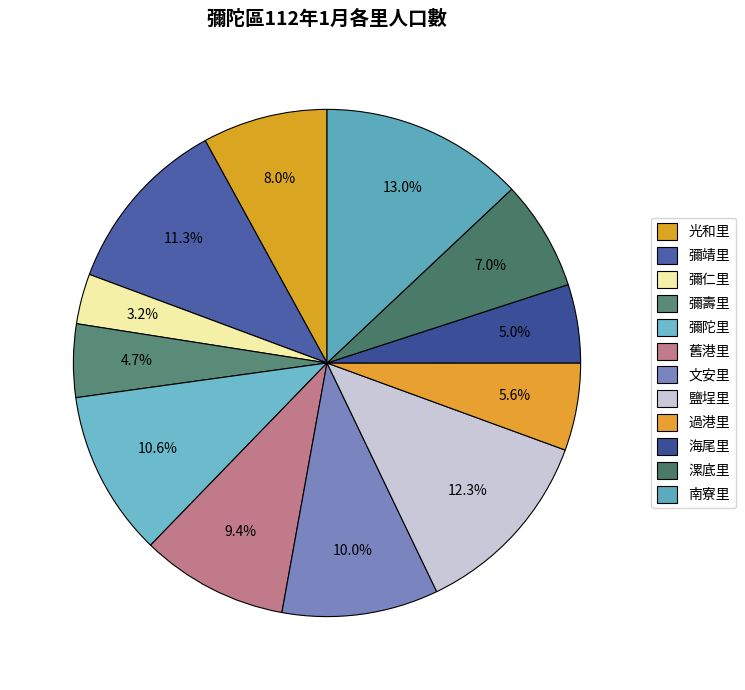

How many segments does this pie chart have?

12